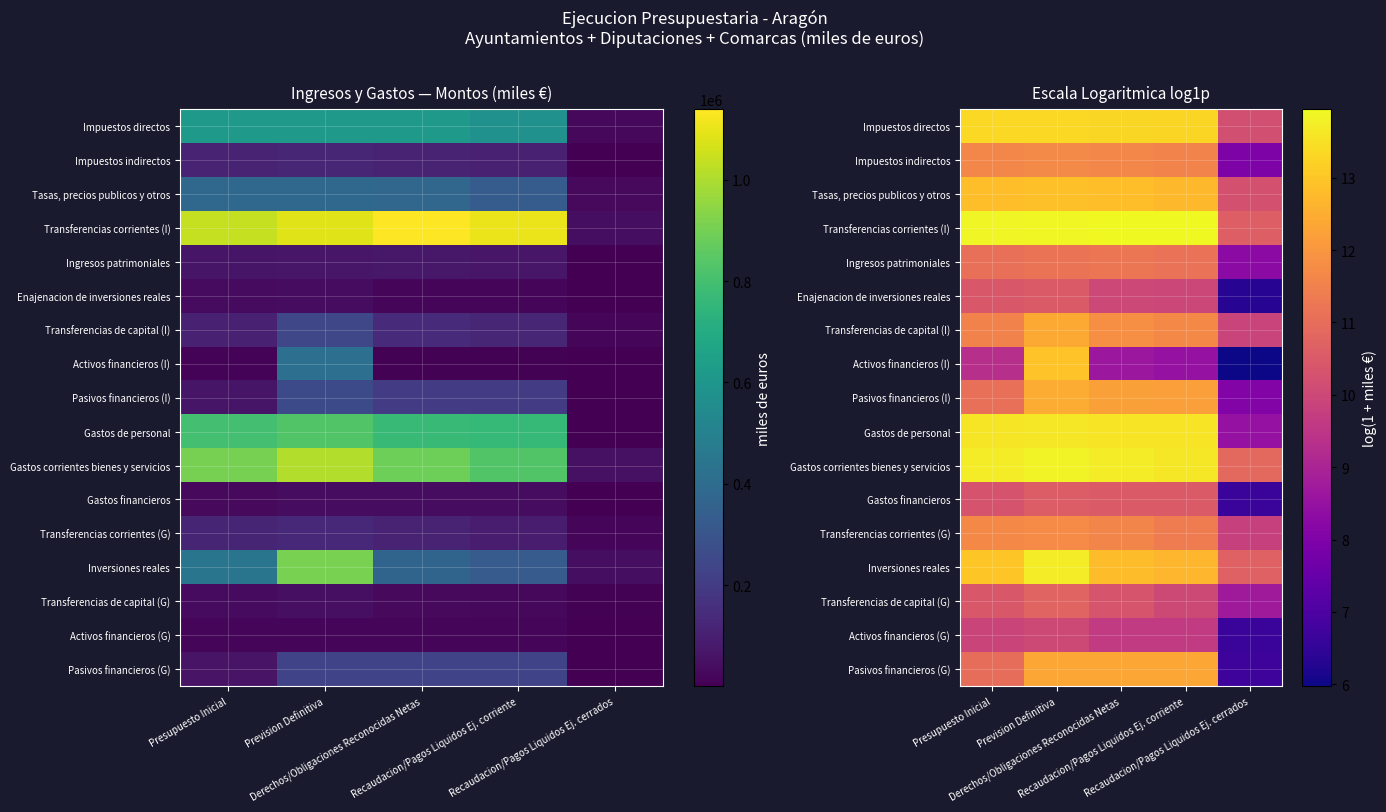

How many series are shown in this chart?

17